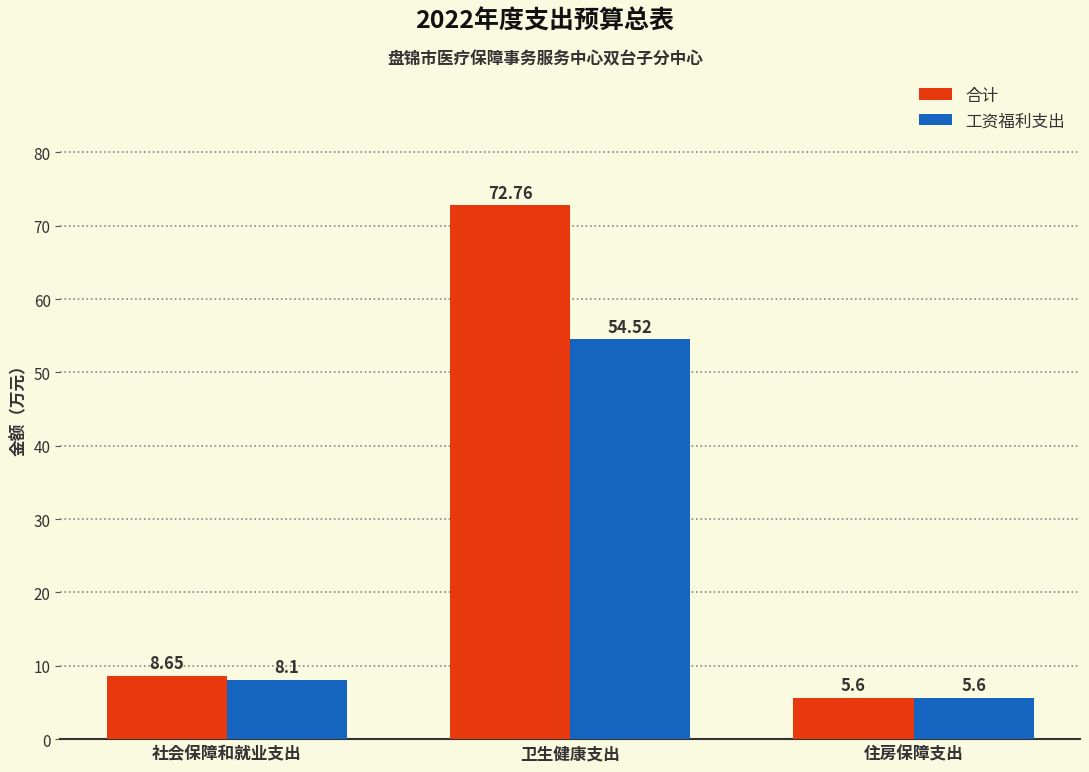

How many data points does each series have?

3